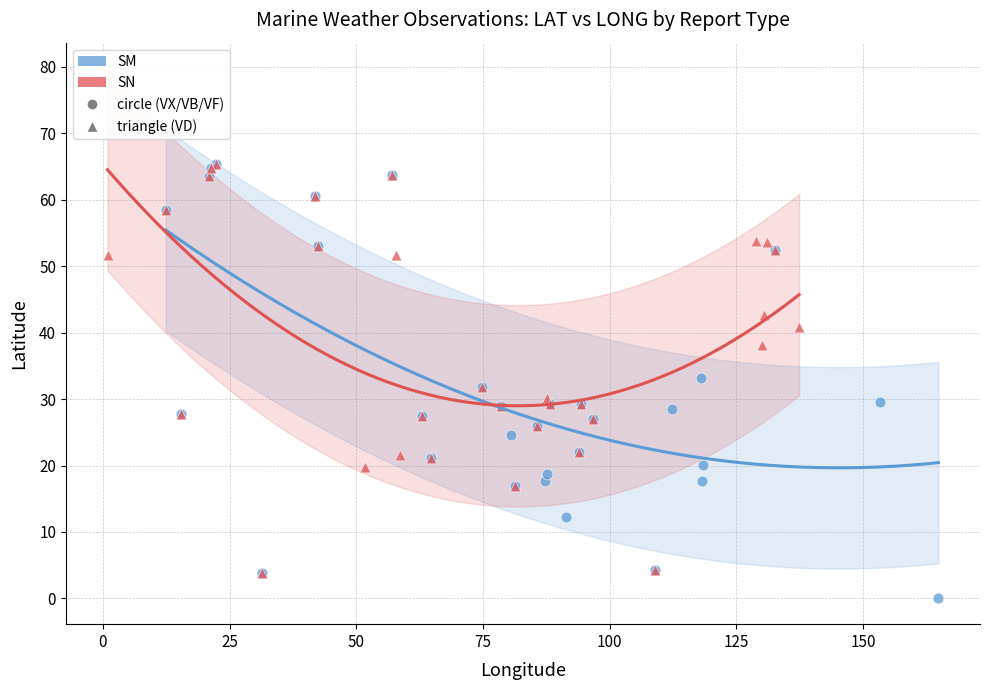

Which series reaches the minimum Y coordinate?

SM